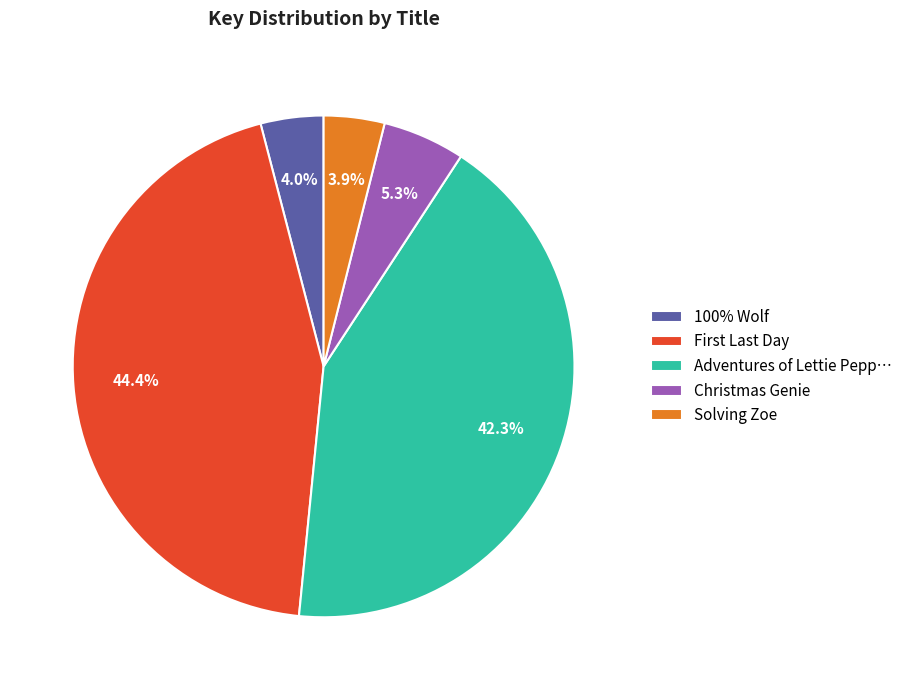

How many slices are in this pie chart?

5